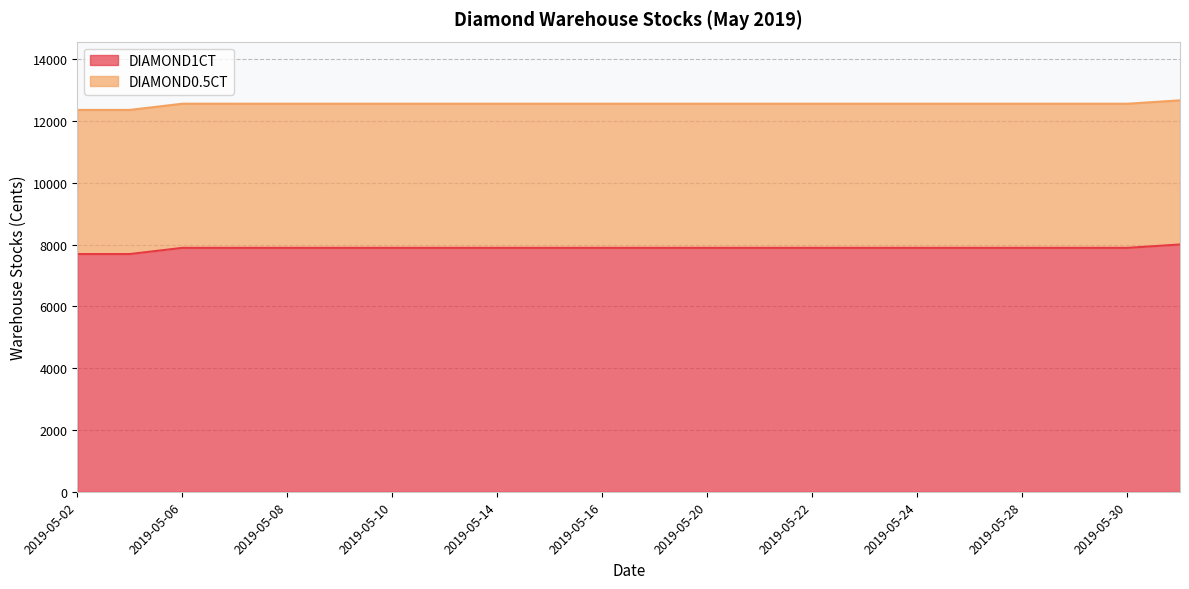

The value at 2019-05-21 is 7896. True or false?

True